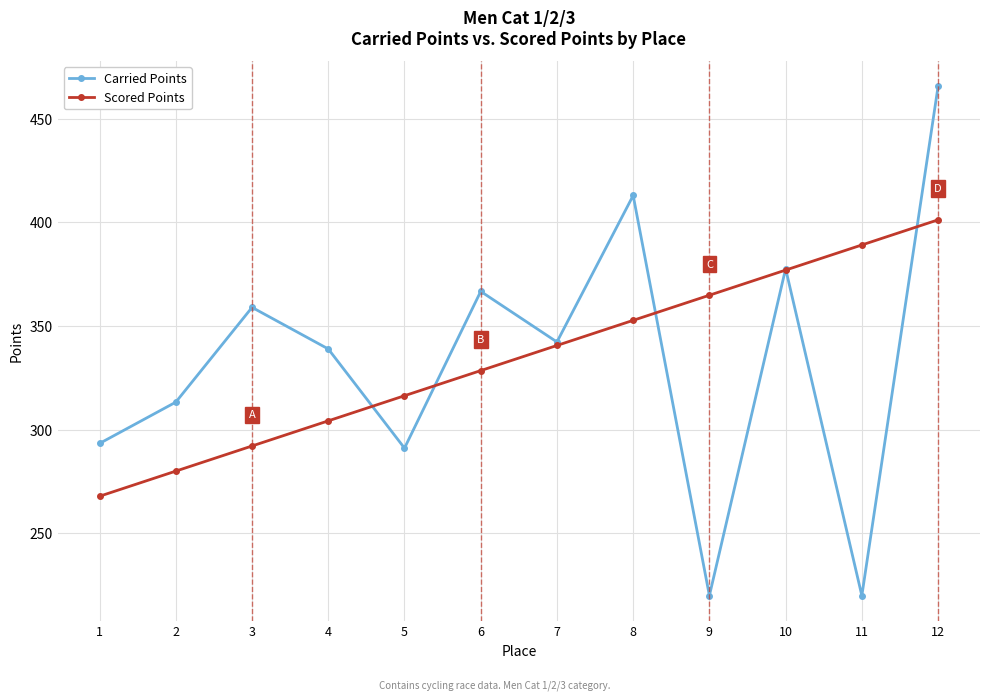

Read the Carried Points value at 3.

359.0